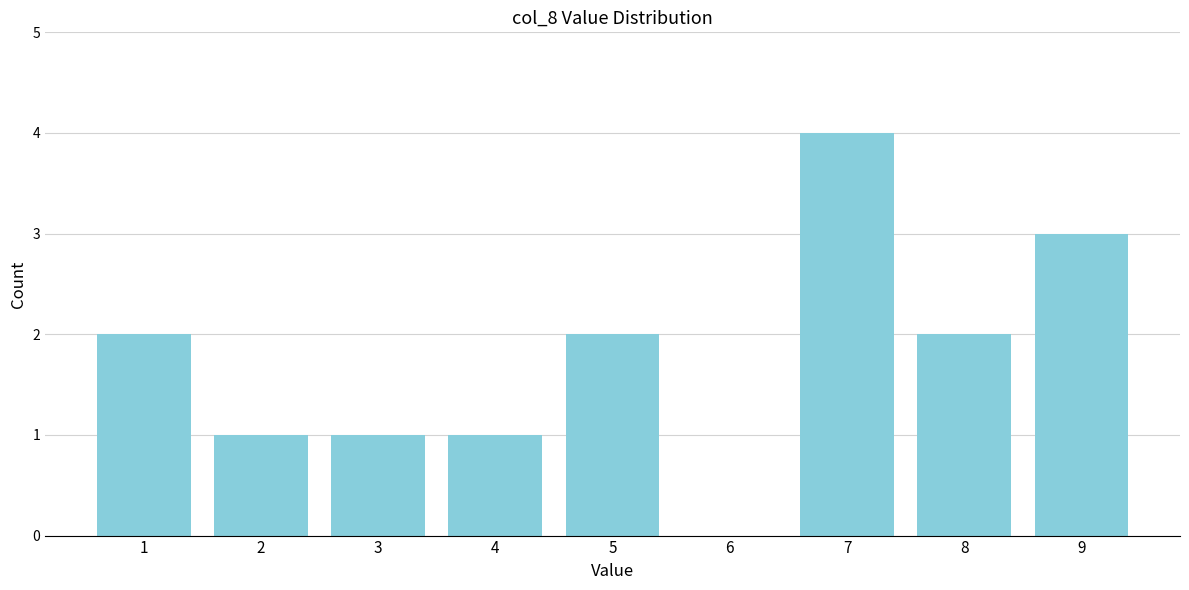

Reading left to right, extract all data points from this chart.

1=2	2=1	3=1	4=1	5=2	6=0	7=4	8=2	9=3